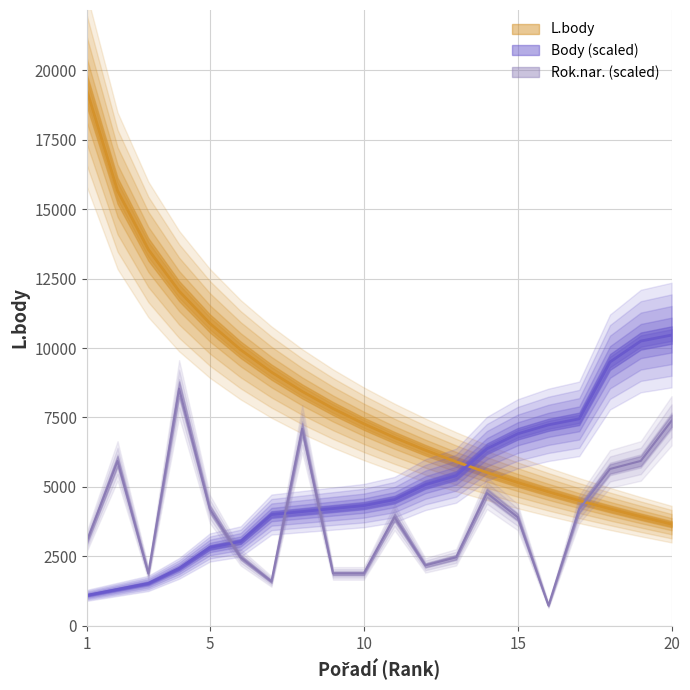

Which series changed the most between 9 and 19?

Body